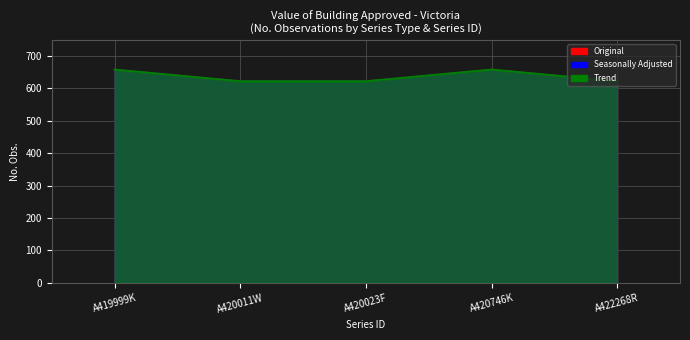

Reading left to right, what are all the values shown in this chart?

Original: A419999K=658	A420011W=622	A420023F=622	A420746K=658	A422268R=622
Seasonally Adjusted: A419999K=658	A420011W=622	A420023F=622	A420746K=658	A422268R=622
Trend: A419999K=658	A420011W=622	A420023F=622	A420746K=658	A422268R=622